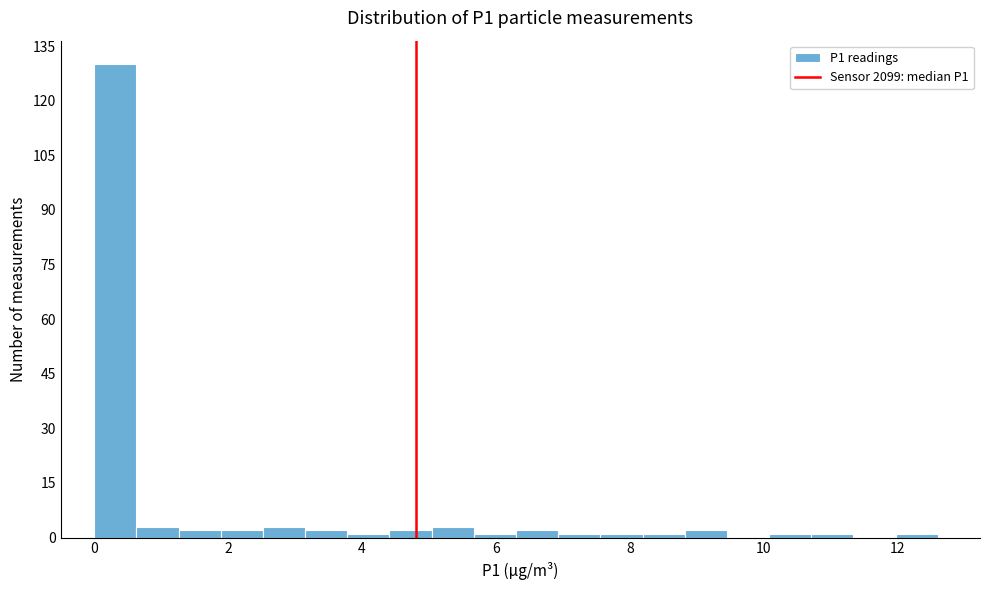

Around what value on the x-axis is the tallest bar? Give the approximate position of its centre, as read against the axis.

0.4